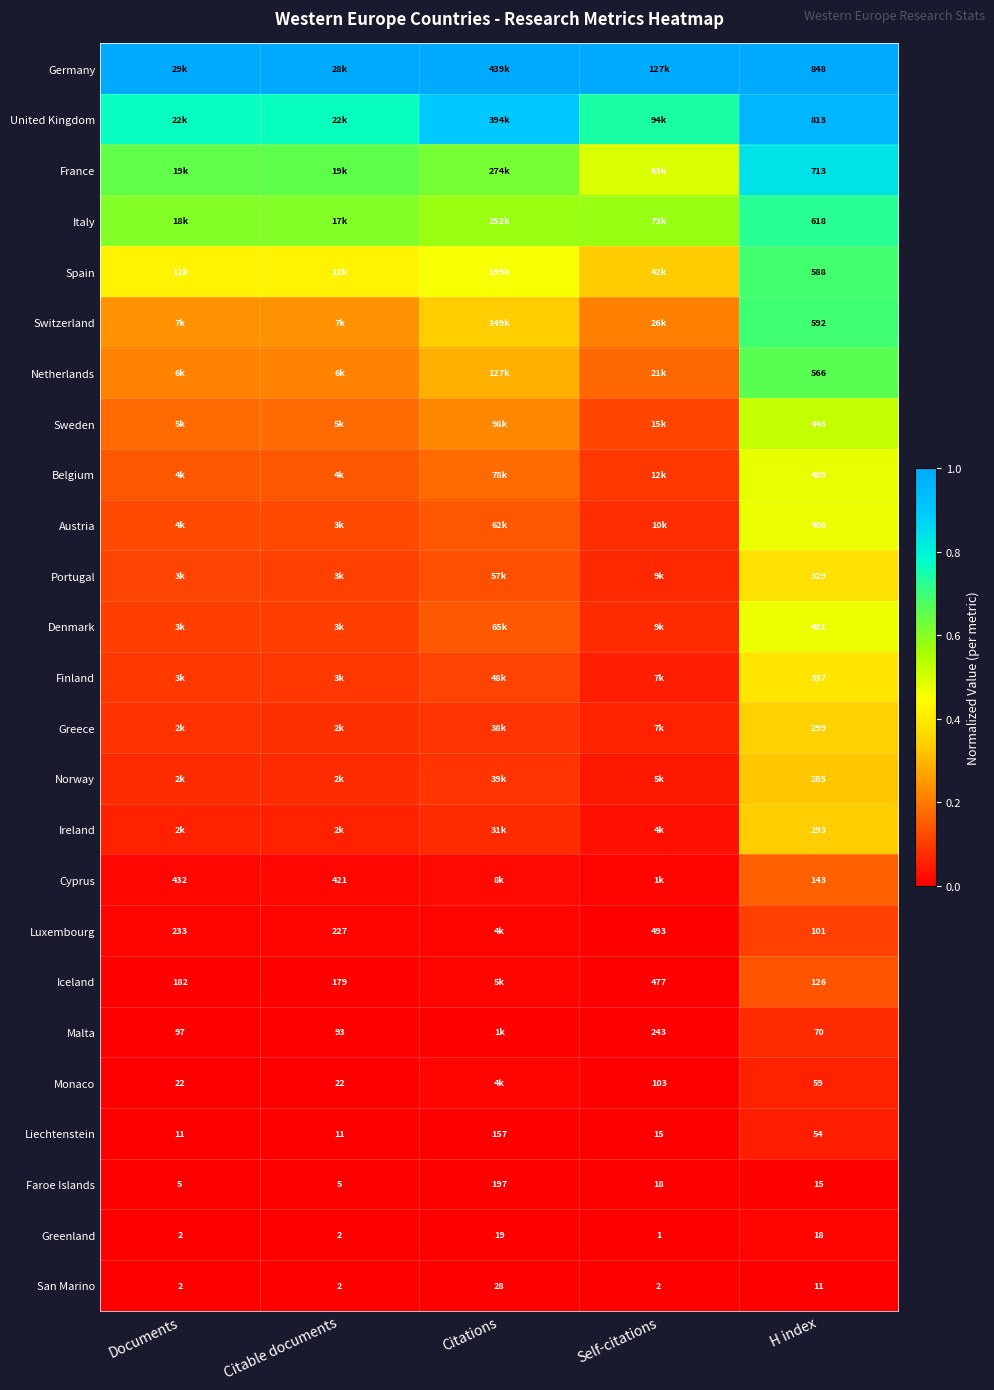

At which label does Faroe Islands first exceed 15?

Citations